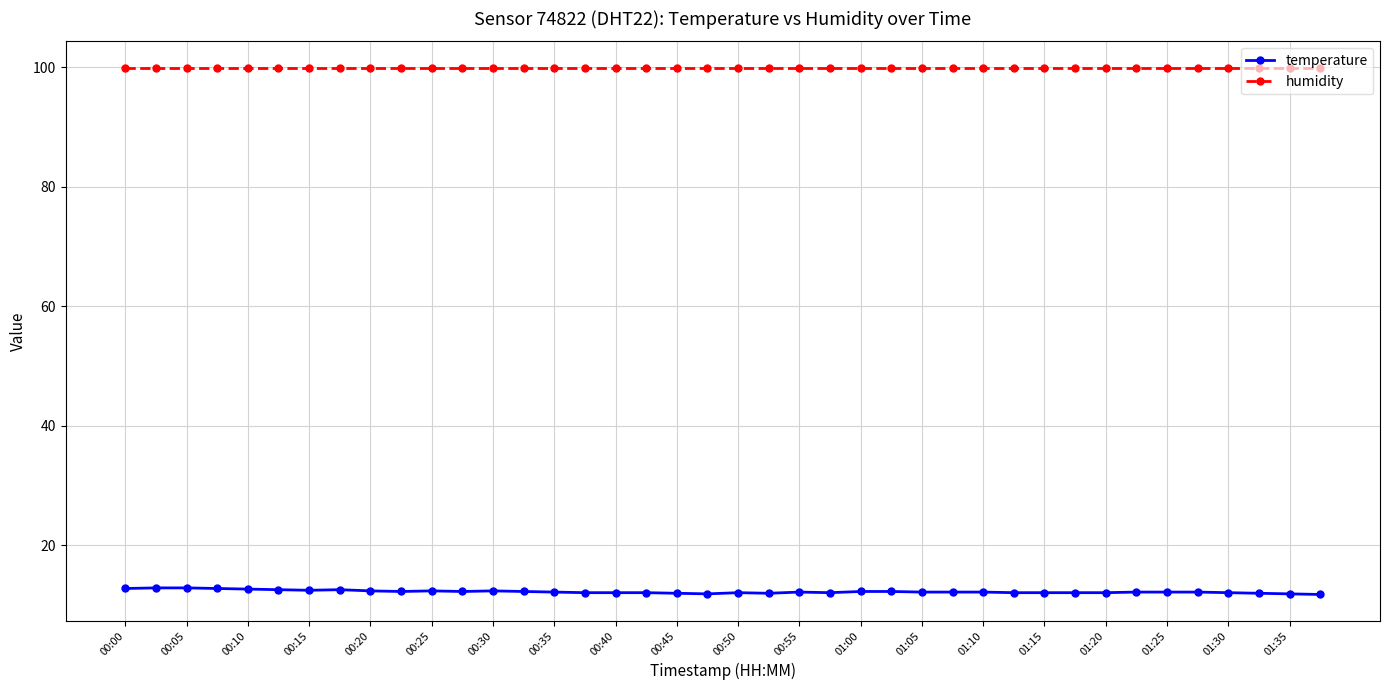

What is the sum of all humidity values?

3996.0